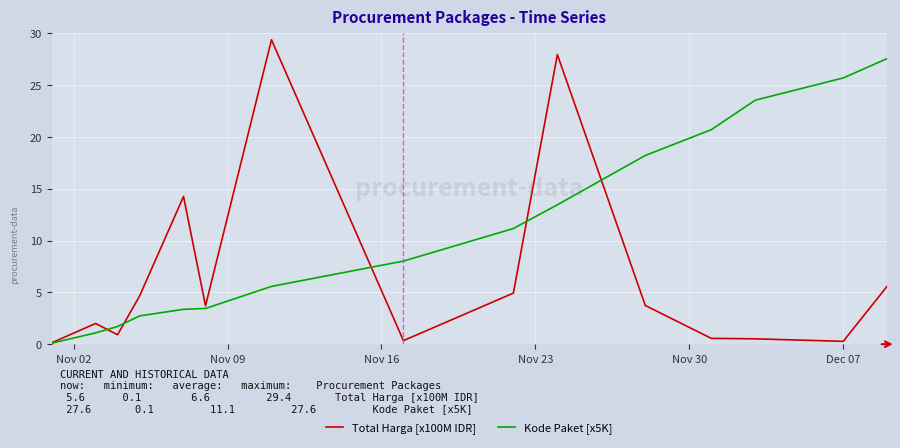

Which series has the largest range (max minus min)?

Total Harga [x100M IDR]